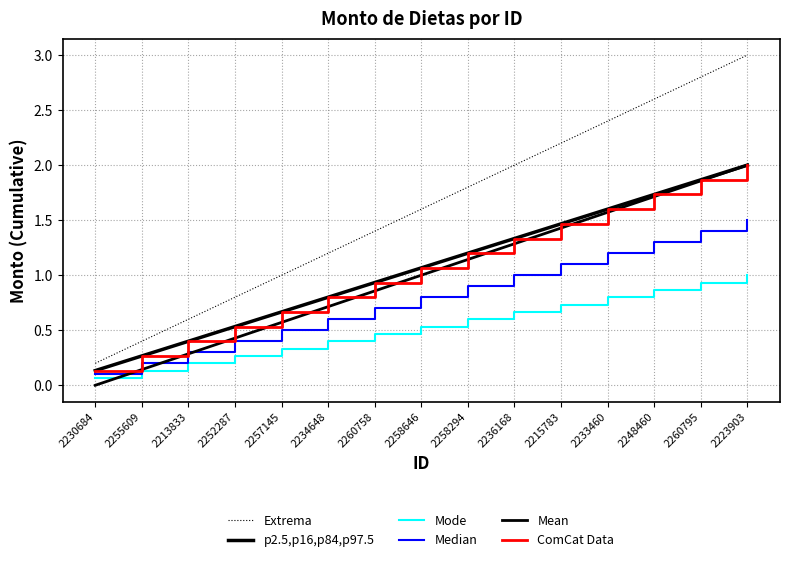

What is the label of the 6th point from the right?

2236168